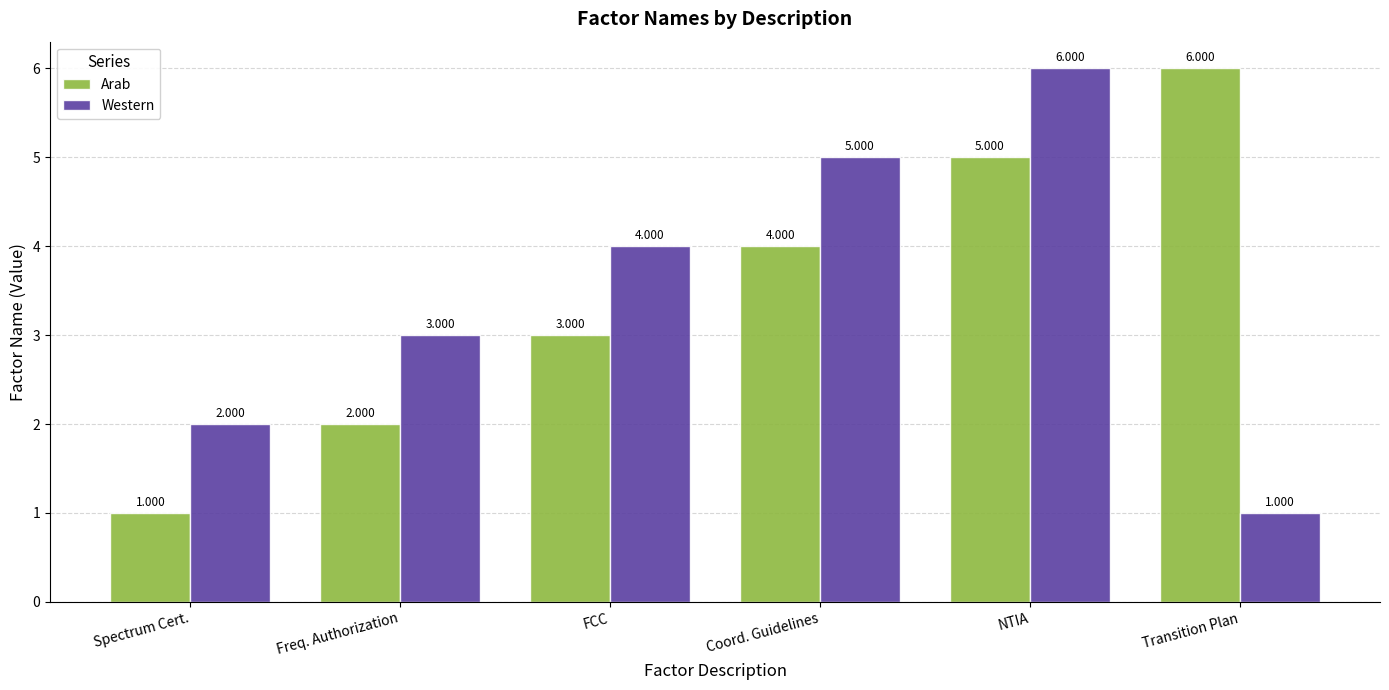

The value of Arab at Freq. Authorization is 3. True or false?

False